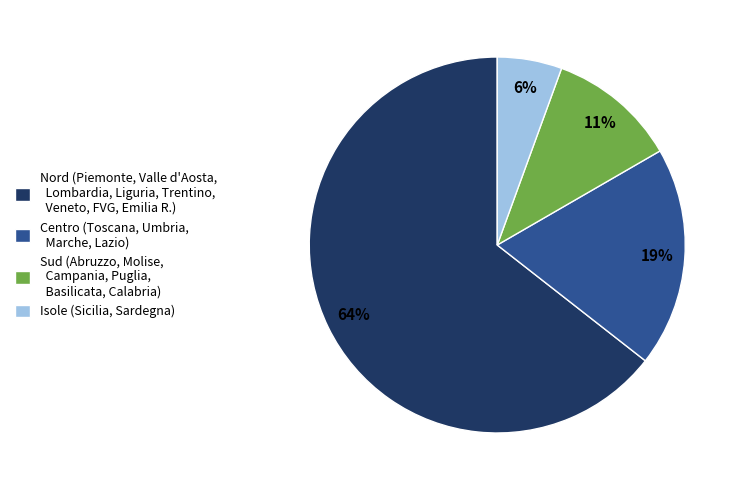

To the nearest percent, what is the average slice percentage?

25%